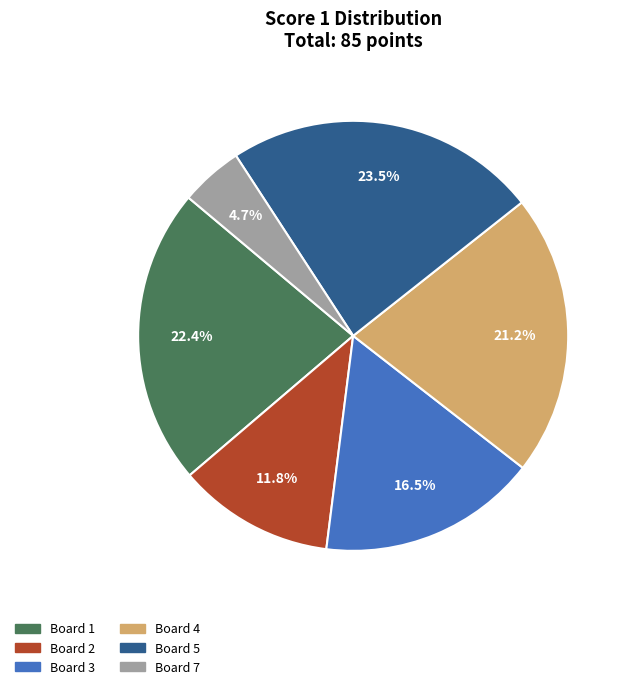

Does any single category account for the majority?

No